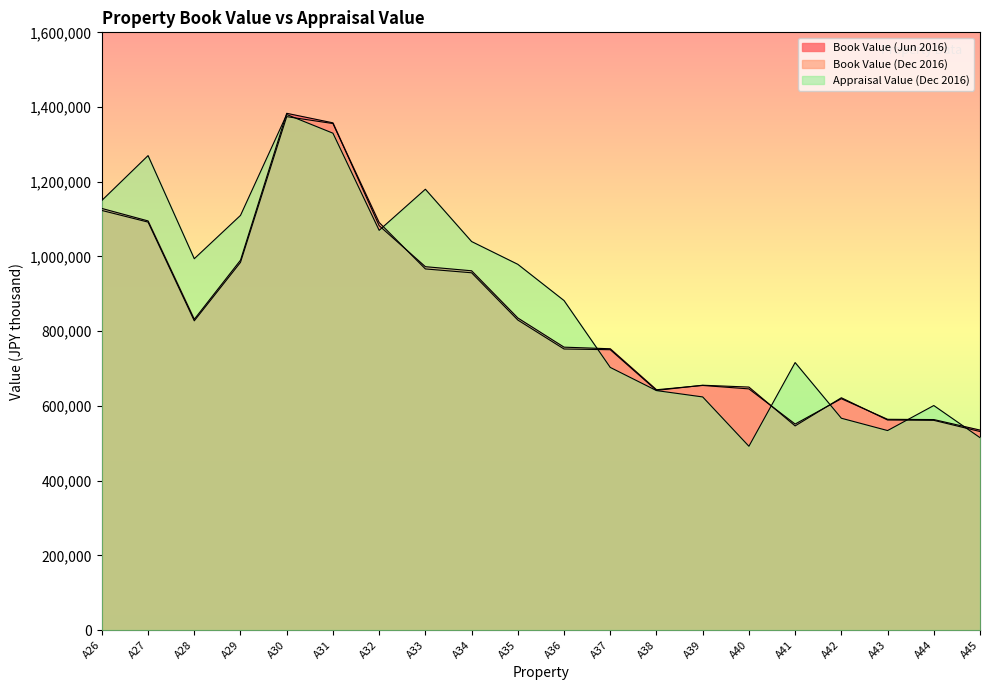

What is the difference between the Appraisal Value (Dec 2016) values at A41 and A36?

166000